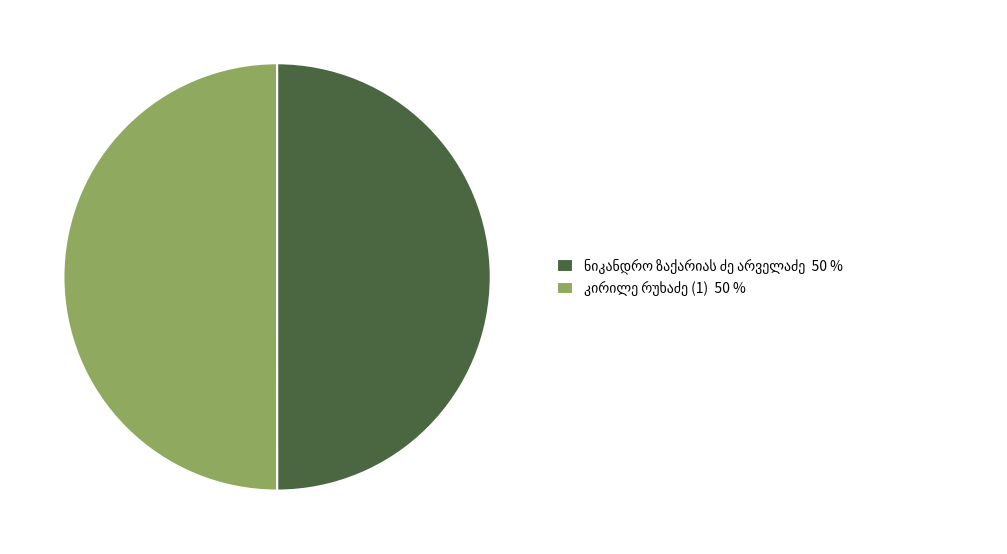

Which slice is the smallest?

ნიკანდრო ზაქარიას ძე არველაძე